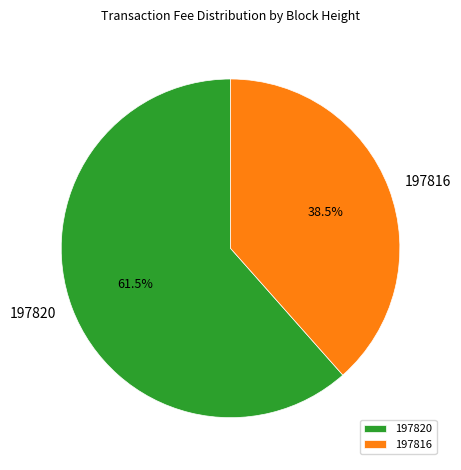

To the nearest percent, what is the average slice percentage?

50%